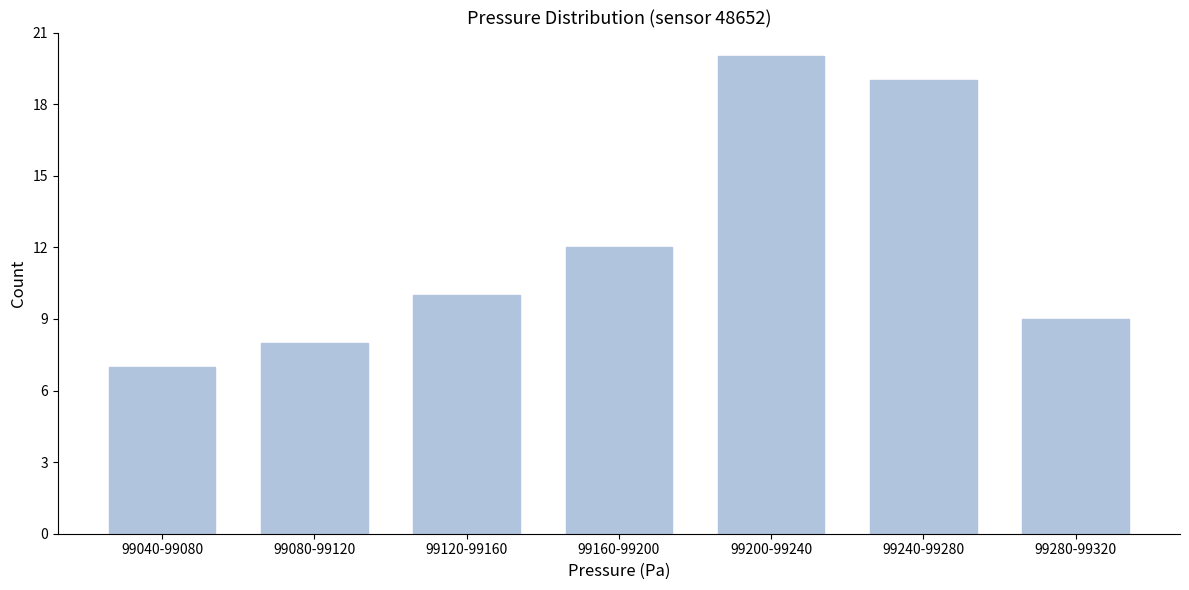

Reading left to right, transcribe all the data shown in this chart.

99040-99080=7	99080-99120=8	99120-99160=10	99160-99200=12	99200-99240=20	99240-99280=19	99280-99320=9